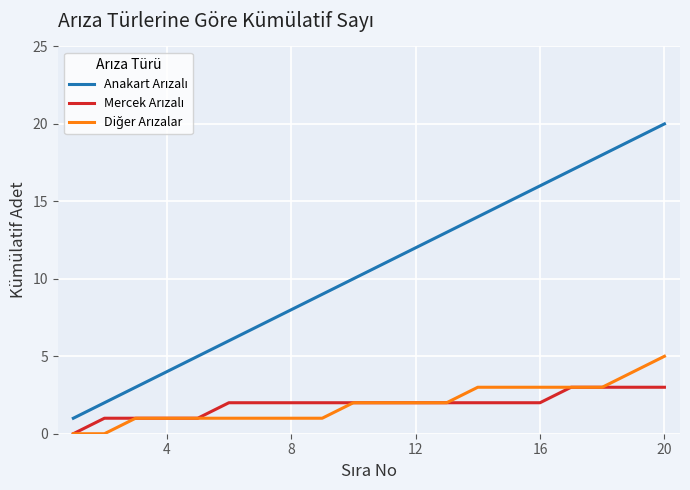

True or false: Diğer Arızalar and Mercek Arızalı cross at least once.

False